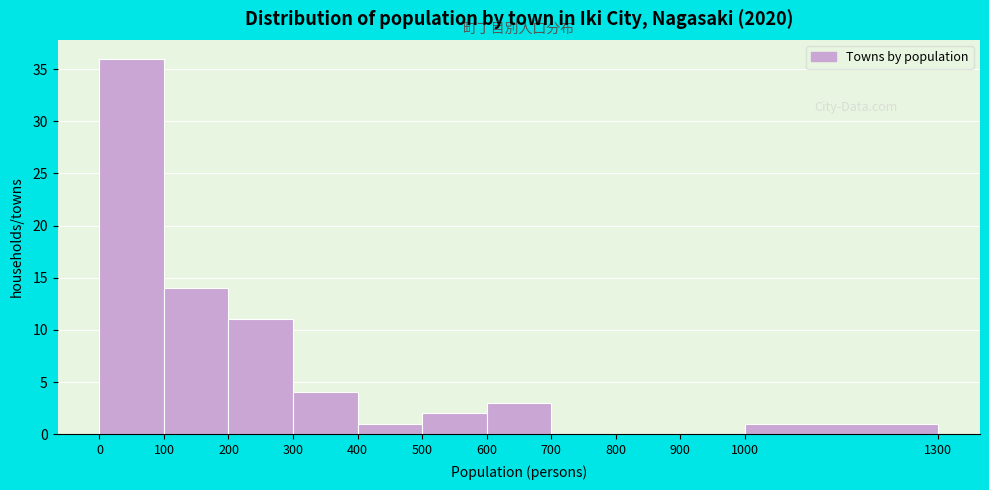

Reading left to right, transcribe this chart: for each bar, give the range it covers on the x-axis and its height. The values are not printed on the chart, so give them approximately, as read against the axis.

0 to 100: 36
100 to 200: 14
200 to 300: 11
300 to 400: 4
400 to 500: 1
500 to 600: 2
600 to 700: 3
700 to 800: 0
800 to 900: 0
900 to 1000: 0
1000 to 1300: 1